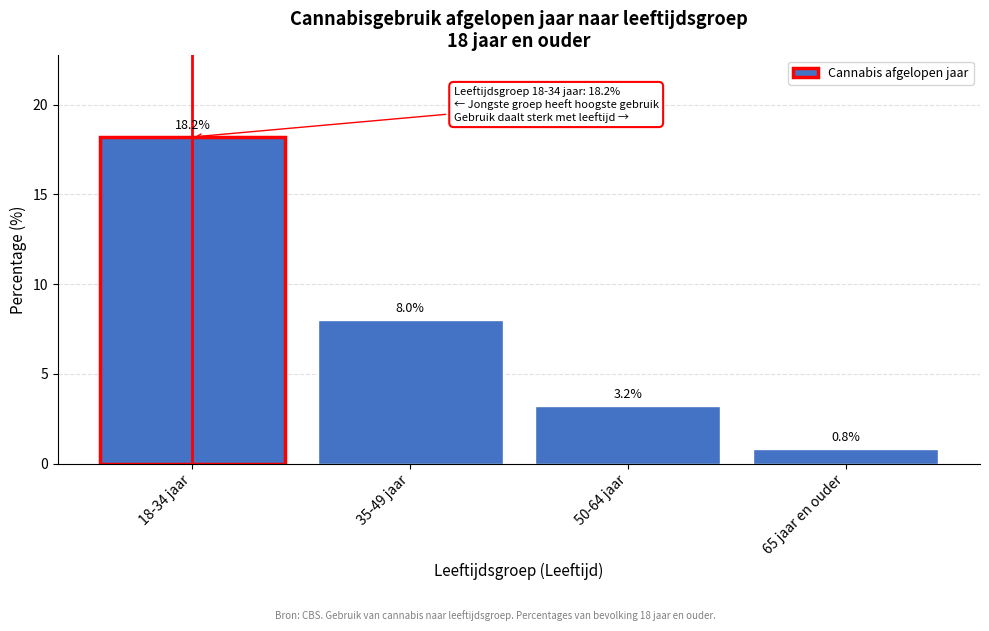

Reading right to left, list all the values displayed in this chart.

0.8	3.2	8.0	18.2